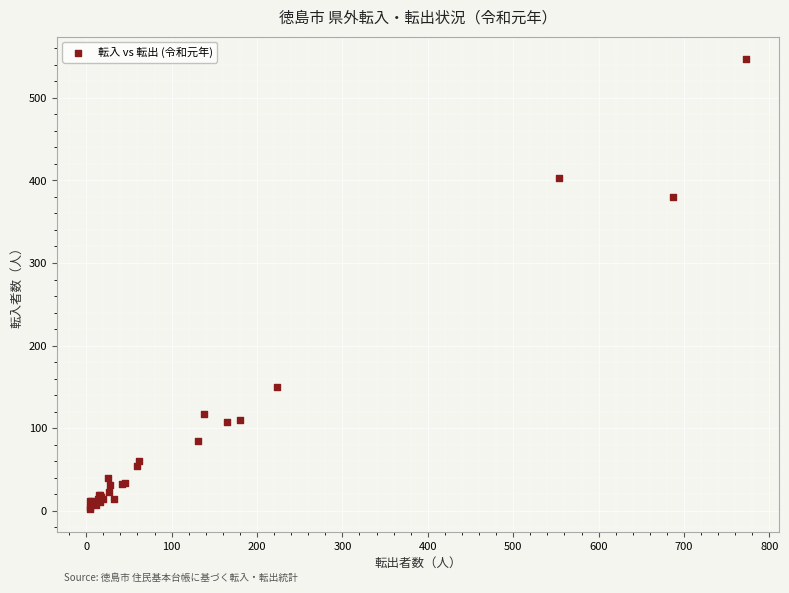

What Y value in the scatter plot is closest to 274?

380